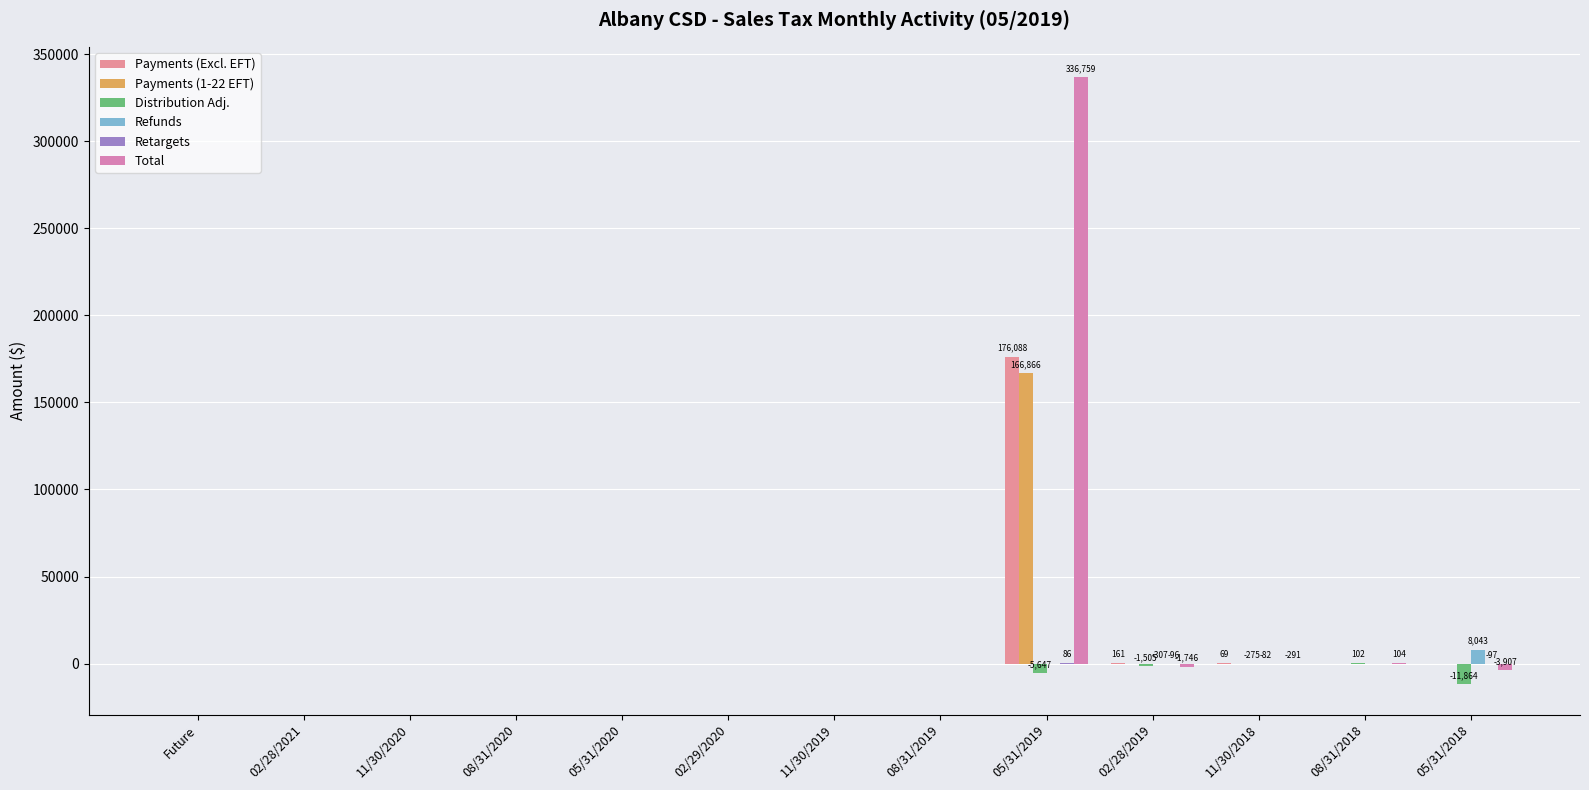

The value of Payments (1-22 EFT) at 08/31/2019 is -64590.1. True or false?

False